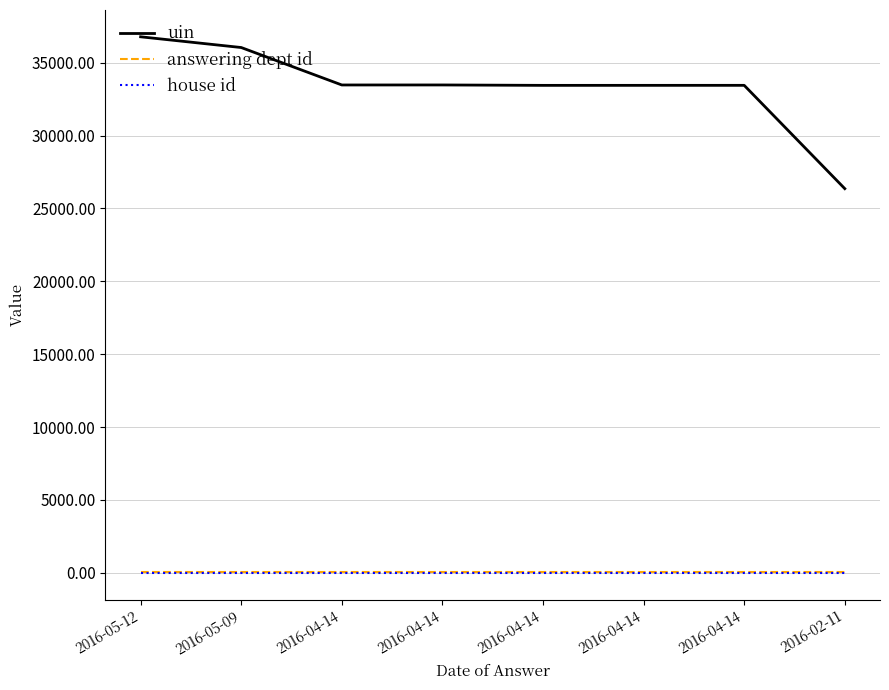

How many lines are shown in the chart?

3